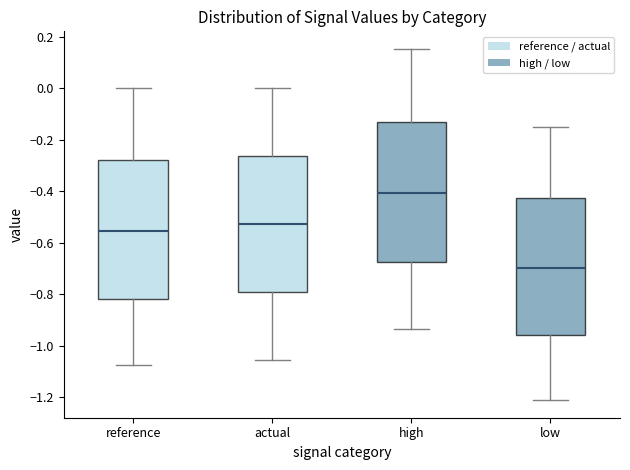

Where does the upper whisker of the box for actual end on the y-axis? The values are not printed on the chart, so give them approximately, as read against the axis.

0.00